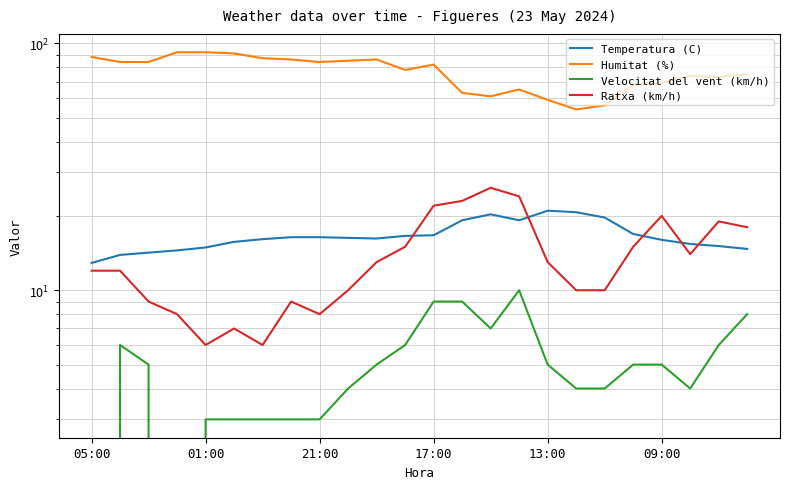

How many interior local peaks does the Temperatura (C) series have?

2